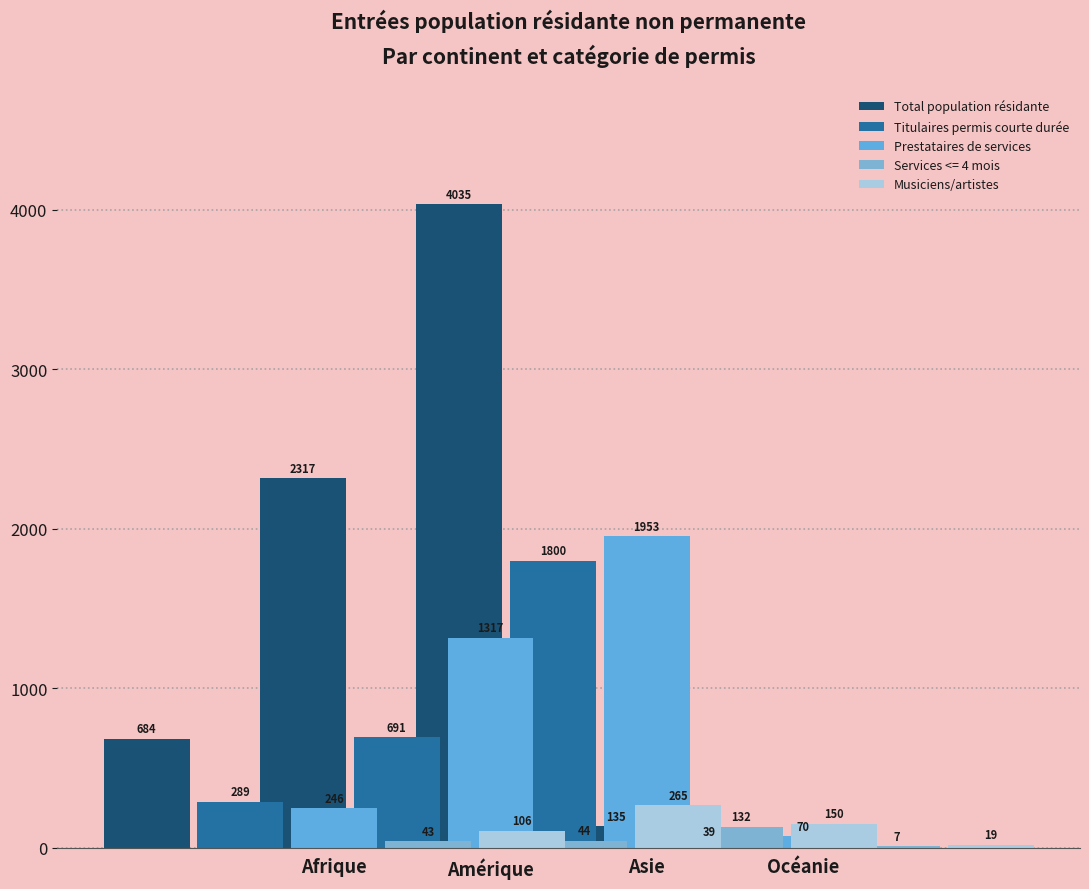

What is the sum of the Total population résidante values at Afrique and Amérique?

3001